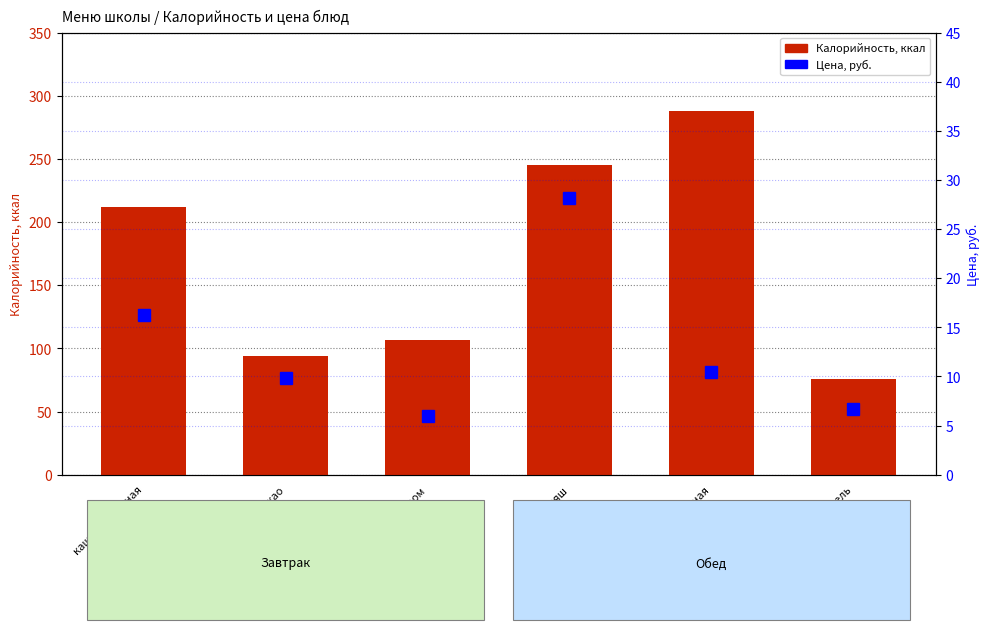

What are all the series names shown in the legend?

Калорийность, Цена